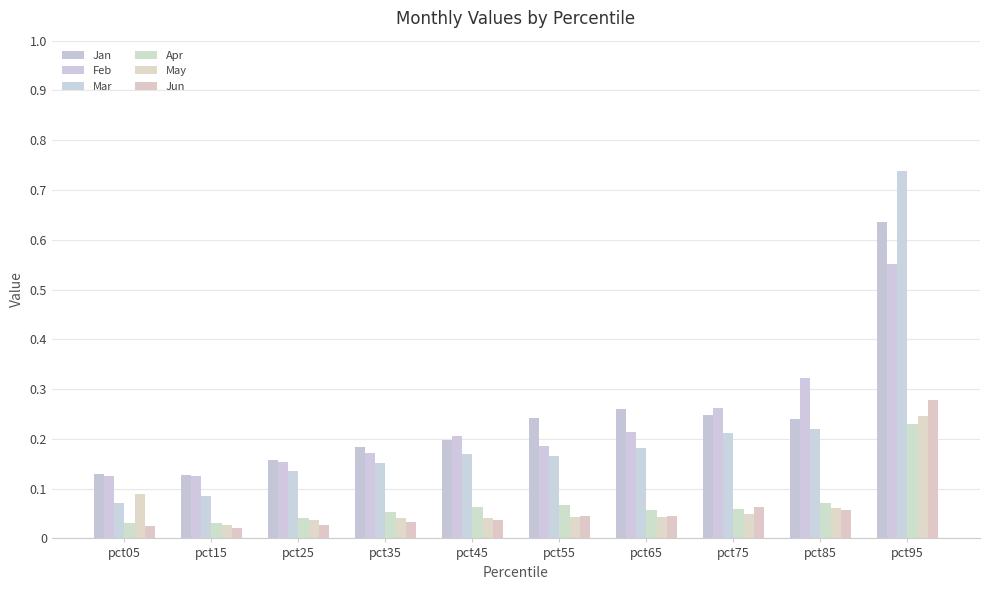

Count the May values in the range 0 to 1.

10